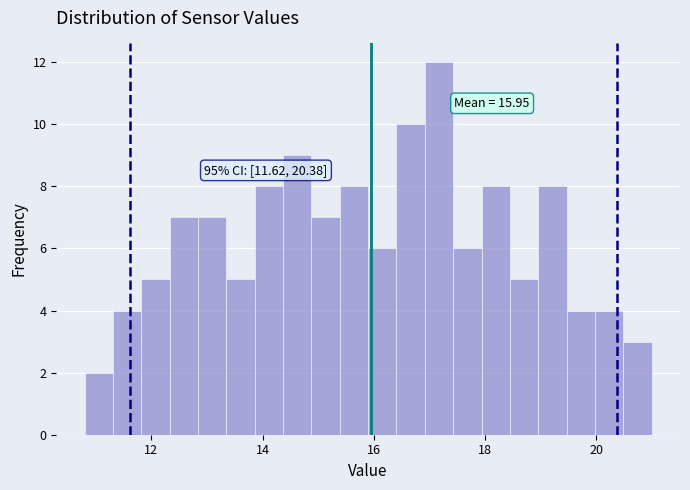

Read against the x-axis, roughly where is the centre of the tallest bar?

17.2